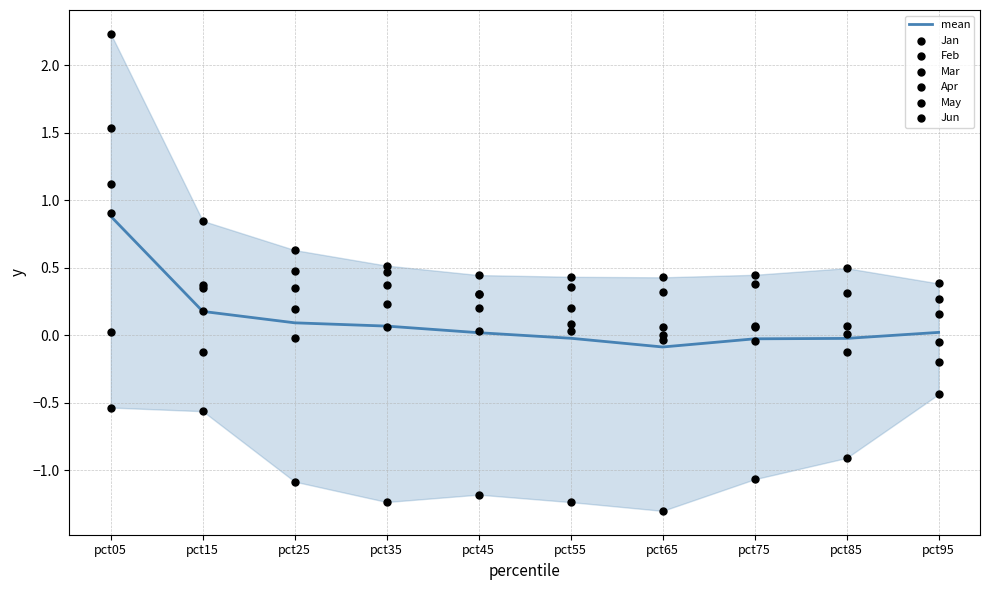

At which category is the sum across all series the highest?

pct05